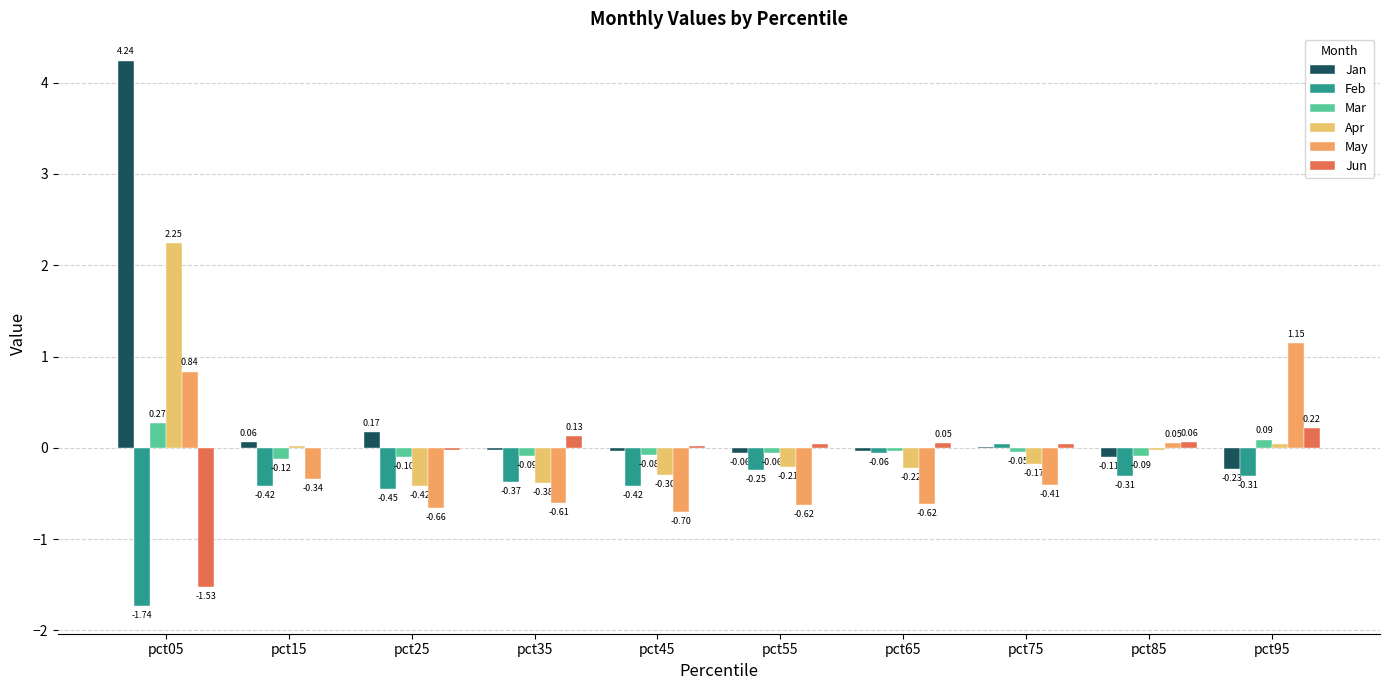

How many values in the Jan series exceed 0?

4